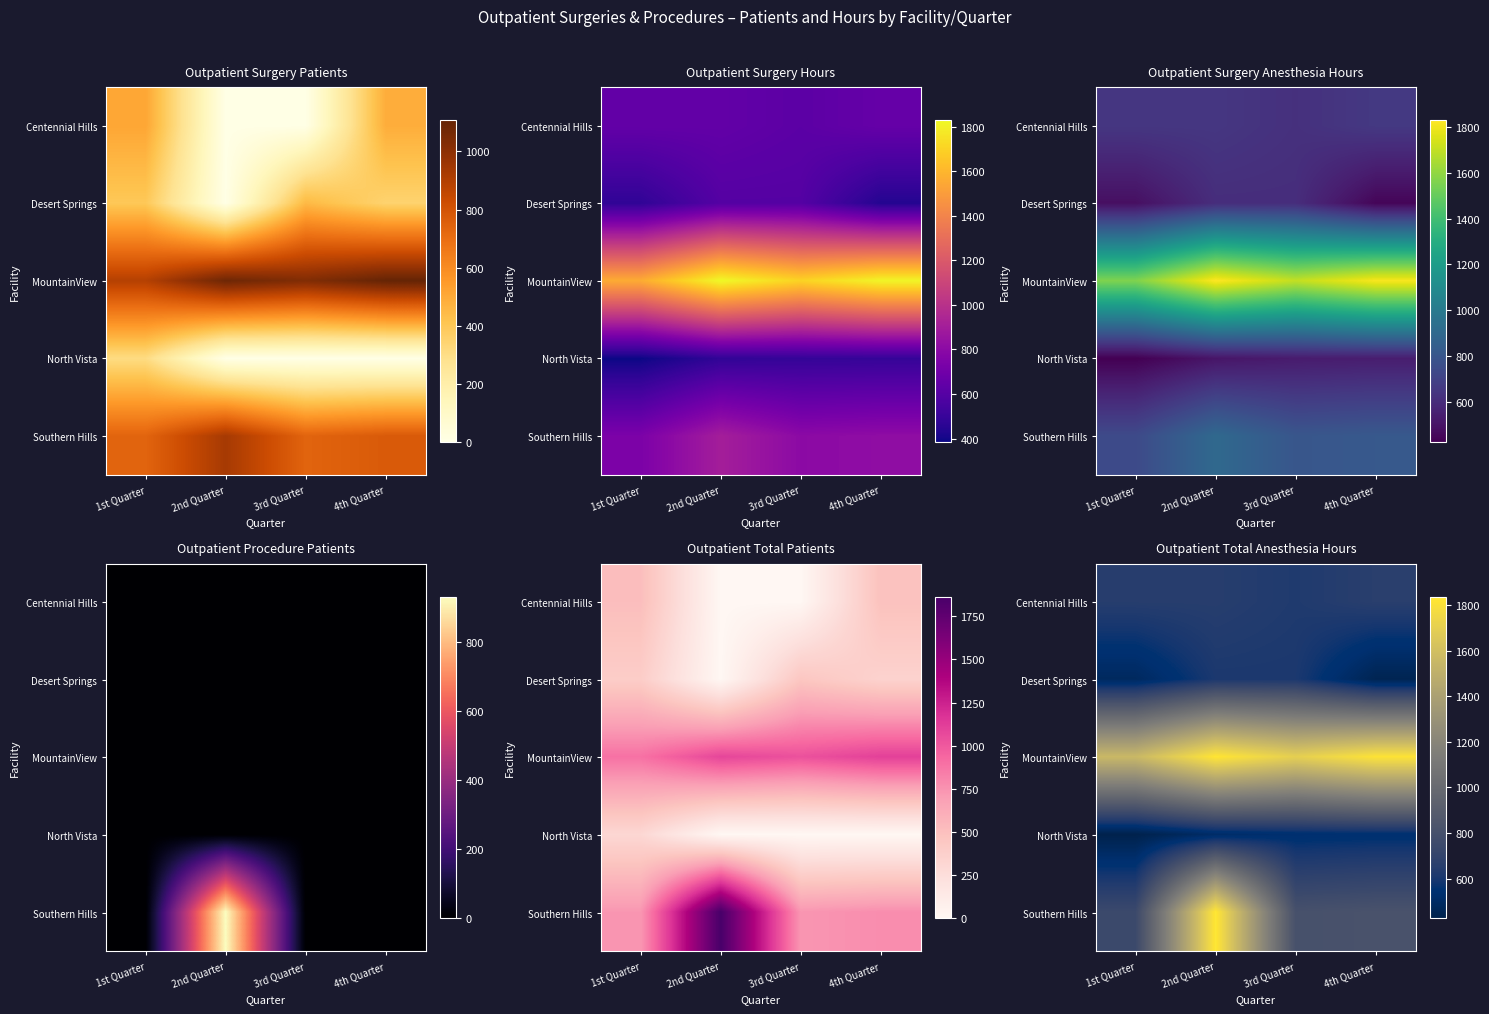

What is the spread (max minus min) of values at 2nd Quarter?

1329